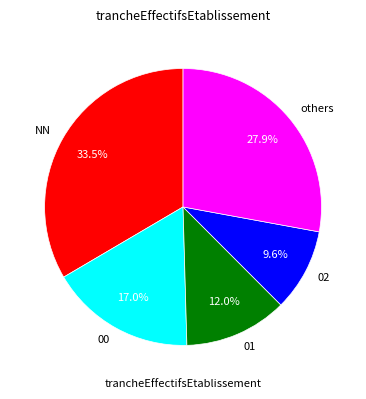

What is the ratio of the value at others to the value at 01?

2.3